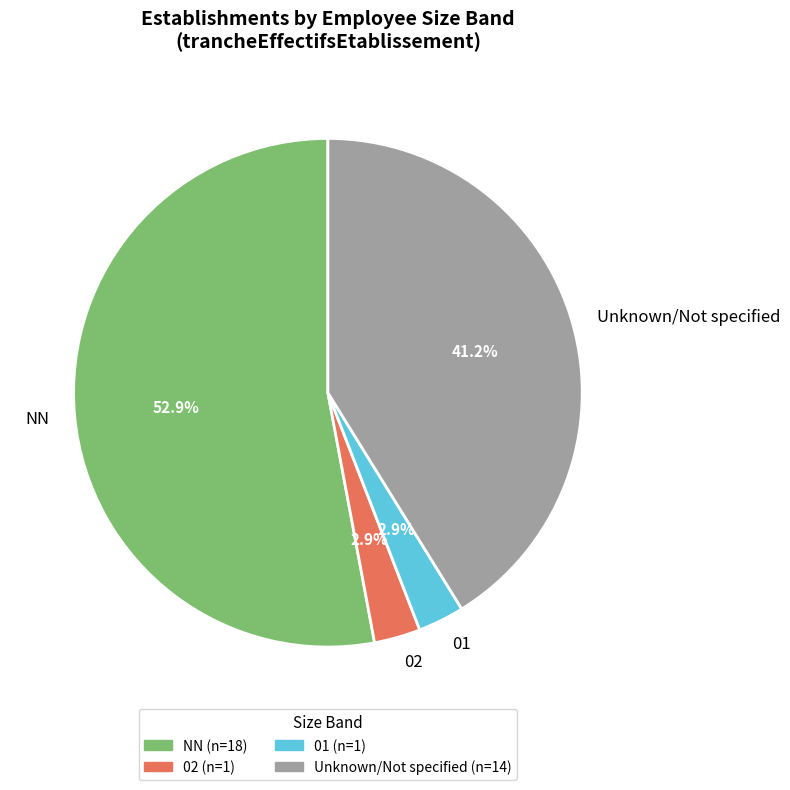

To the nearest percent, what is the difference between the largest and smallest slice percentages?

50%